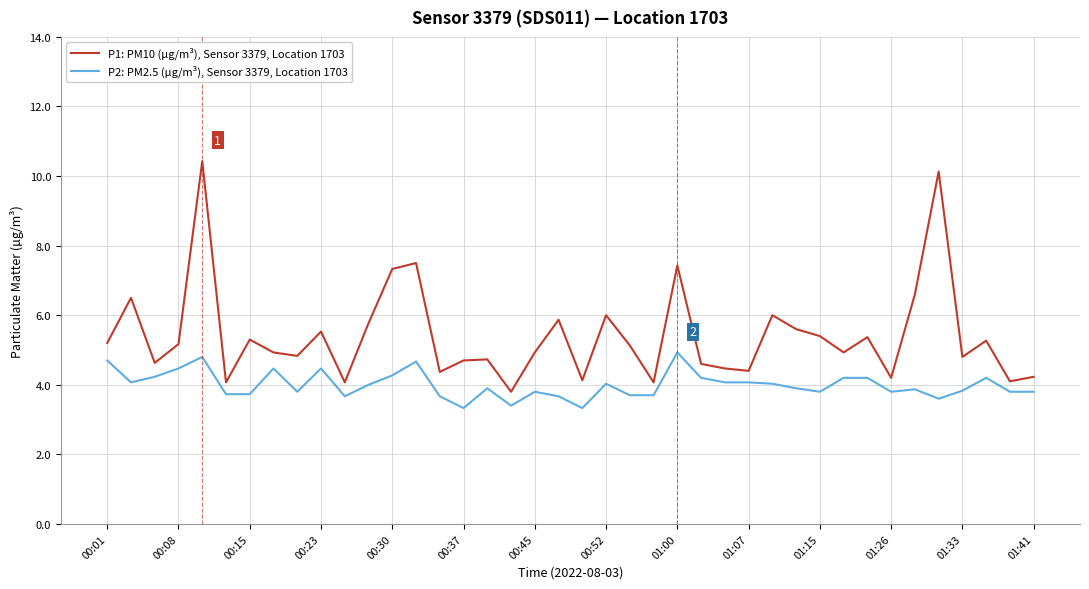

What are all the series names shown in the legend?

P1: PM10 (µg/m³), Sensor 3379, Location 1703, P2: PM2.5 (µg/m³), Sensor 3379, Location 1703